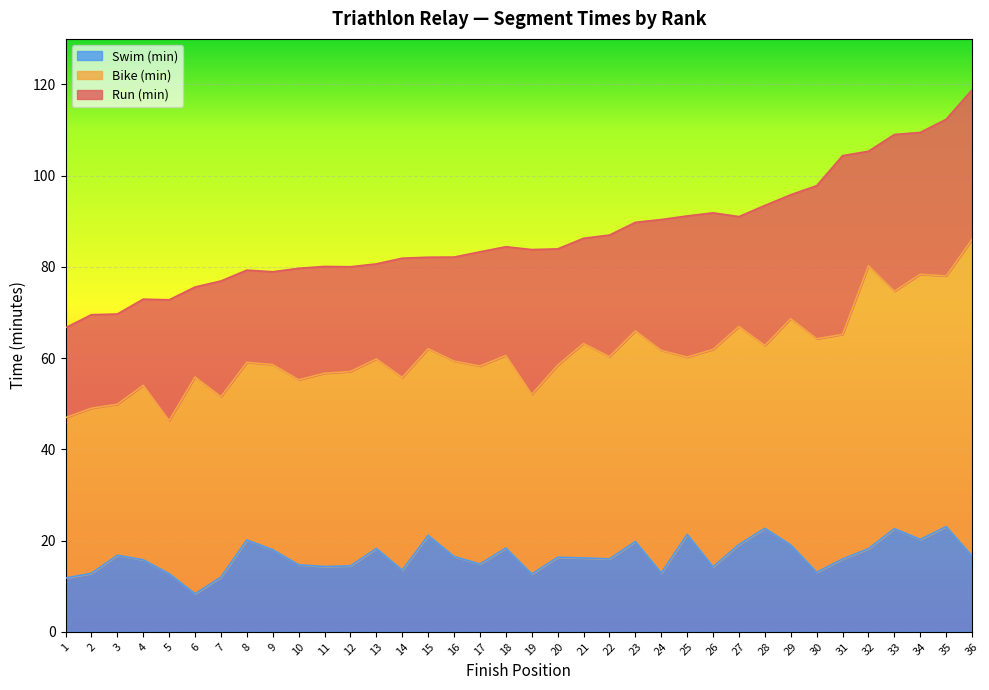

Reading left to right, transcribe all the data shown in this chart.

Swim (min): 1=11.8	2=12.8	3=16.8	4=15.8	5=12.7	6=8.3	7=12.0	8=20.1	9=18.0	10=14.7	11=14.3	12=14.4	13=18.3	14=13.5	15=21.1	16=16.5	17=14.8	18=18.4	19=12.7	20=16.3	21=16.2	22=16.0	23=19.8	24=12.9	25=21.4	26=14.3	27=19.1	28=22.7	29=19.0	30=13.1	31=16.0	32=18.2	33=22.6	34=20.2	35=23.1	36=16.6
Bike (min): 1=35.2	2=36.2	3=33.1	4=38.3	5=33.6	6=47.5	7=39.5	8=39.0	9=40.6	10=40.6	11=42.4	12=42.6	13=41.5	14=42.3	15=40.9	16=42.8	17=43.4	18=42.2	19=39.4	20=42.1	21=47.0	22=44.3	23=46.2	24=48.8	25=38.9	26=47.6	27=47.8	28=40.1	29=49.6	30=51.2	31=49.3	32=62.0	33=52.0	34=58.1	35=55.0	36=69.4
Run (min): 1=19.7	2=20.5	3=19.8	4=18.9	5=26.5	6=19.7	7=25.4	8=20.2	9=20.4	10=24.4	11=23.4	12=23.0	13=20.9	14=26.1	15=20.1	16=22.8	17=25.0	18=23.8	19=31.7	20=25.5	21=23.1	22=26.7	23=23.8	24=28.7	25=30.9	26=29.9	27=24.1	28=30.7	29=27.2	30=33.6	31=39.2	32=25.1	33=34.4	34=31.1	35=34.4	36=32.8